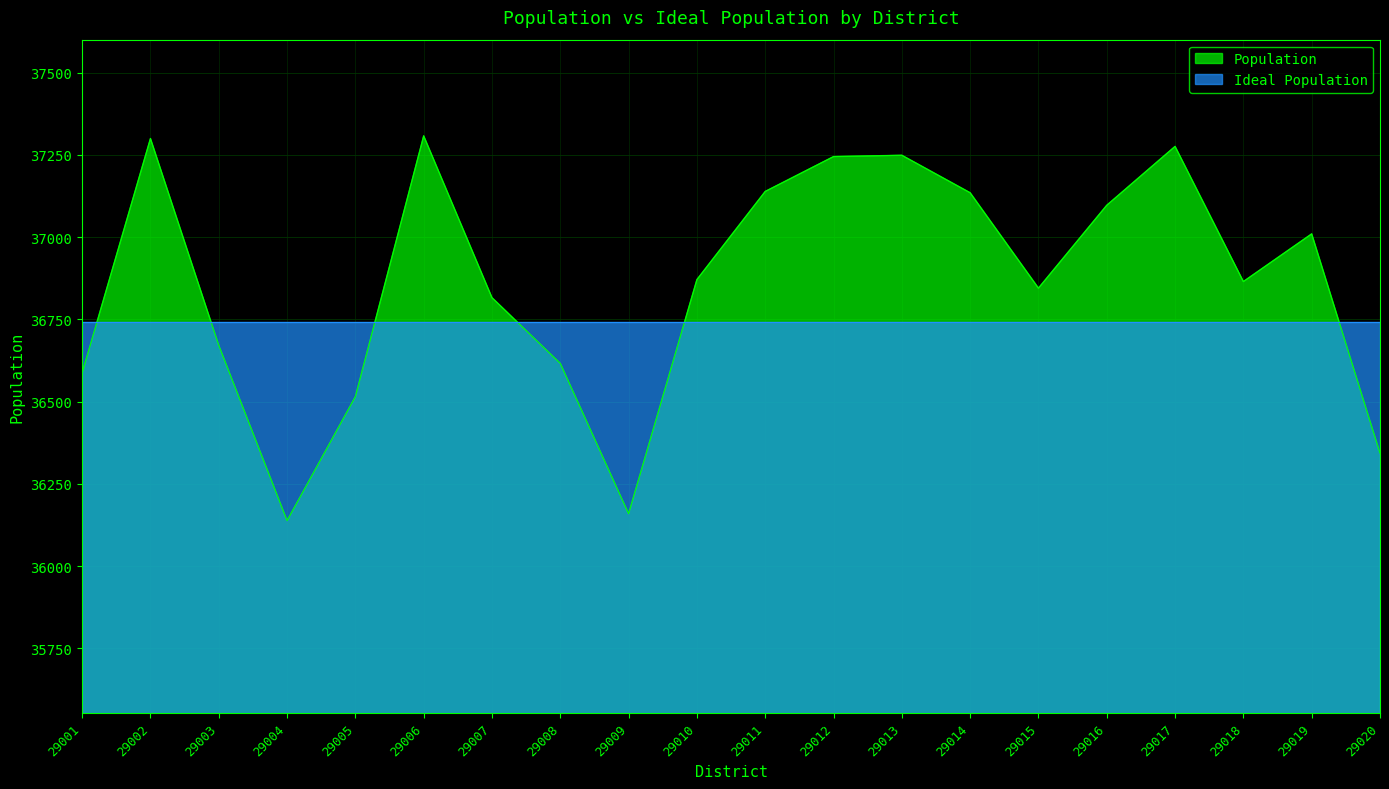

What is the value of the 3rd point from the left?

36671